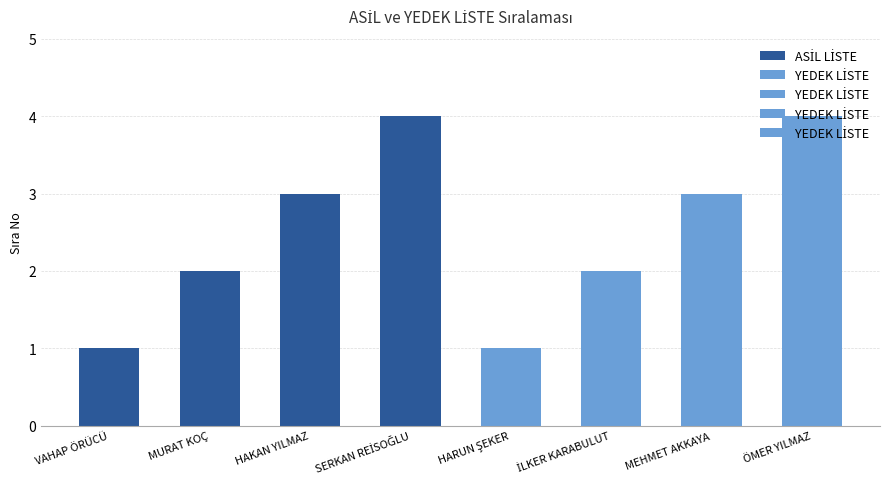

How many values are between 2 and 4?

6